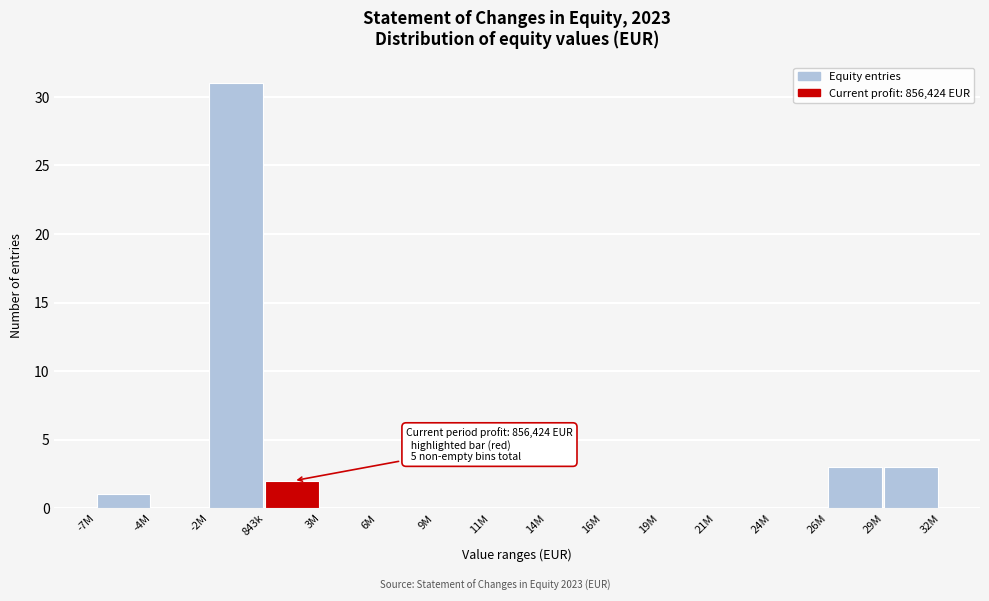

Reading right to left, what are all the values shown in this chart?

29M=3	26M=3	24M=0	21M=0	19M=0	16M=0	14M=0	11M=0	9M=0	6M=0	3M=0	843k=2	-2M=31	-4M=0	-7M=1